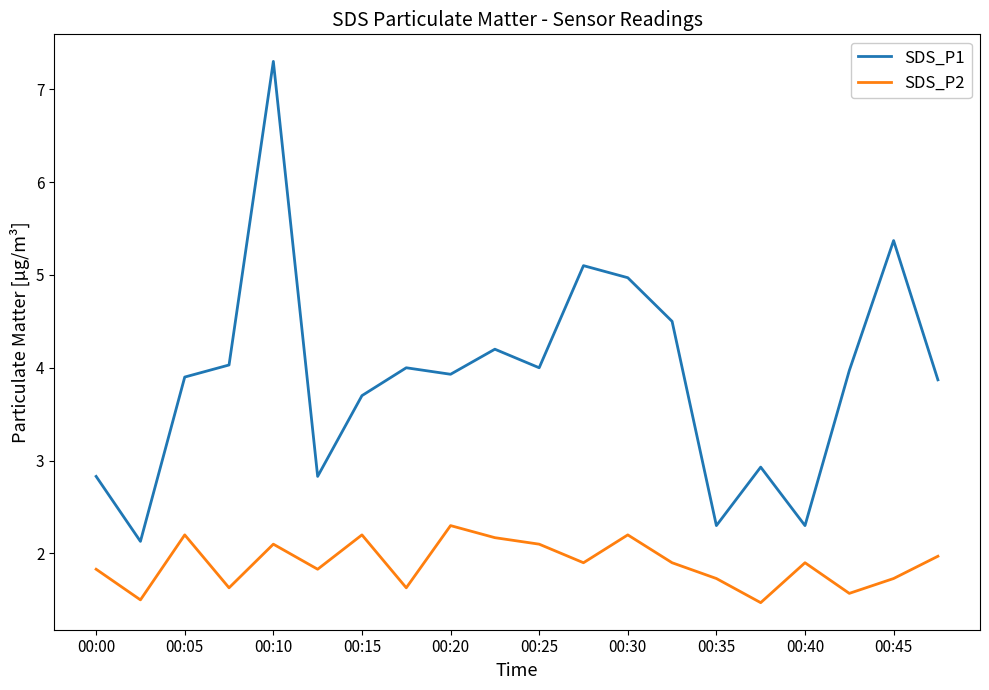

What is the greatest value displayed?

7.3